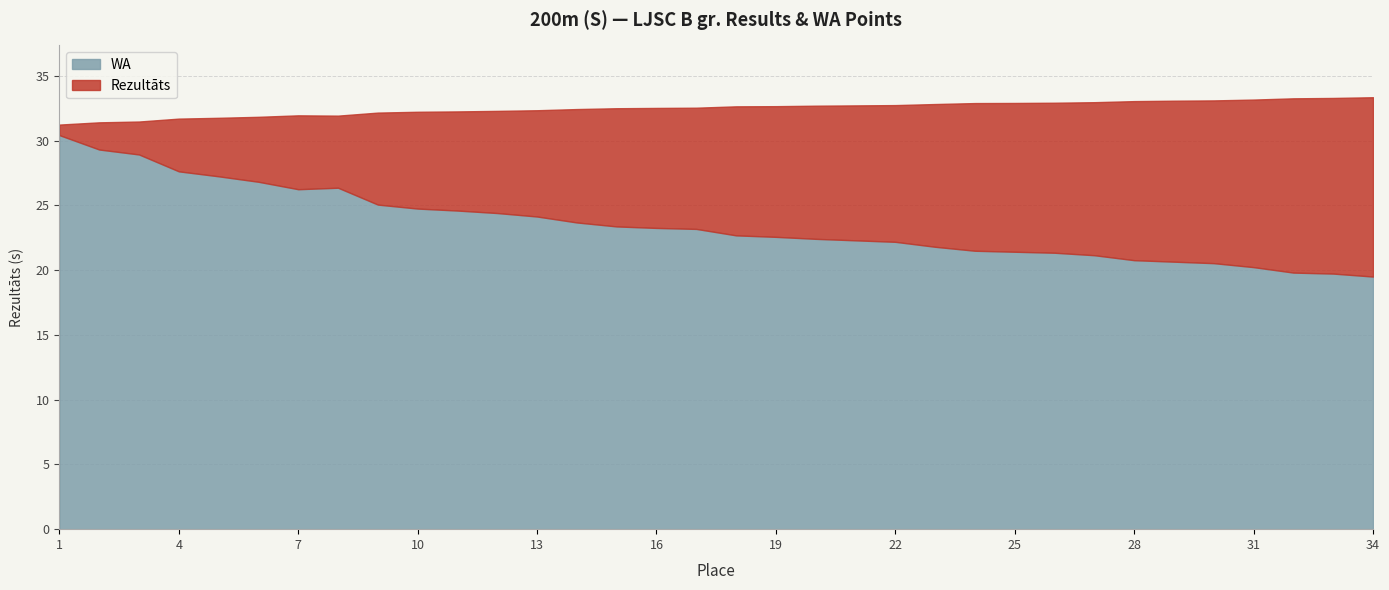

Reading left to right, transcribe all the data shown in this chart.

Rezultāts: 31.2	31.4	31.5	31.7	31.8	31.8	32.0	31.9	32.2	32.2	32.3	32.3	32.4	32.4	32.5	32.5	32.5	32.7	32.7	32.7	32.7	32.7	32.8	32.9	32.9	32.9	33.0	33.1	33.1	33.1	33.2	33.3	33.3	33.4
WA: 30.4	29.3	28.9	27.6	27.2	26.8	26.3	26.4	25.1	24.8	24.6	24.4	24.1	23.7	23.4	23.3	23.2	22.7	22.6	22.4	22.3	22.2	21.8	21.5	21.4	21.3	21.2	20.8	20.7	20.5	20.2	19.8	19.7	19.5